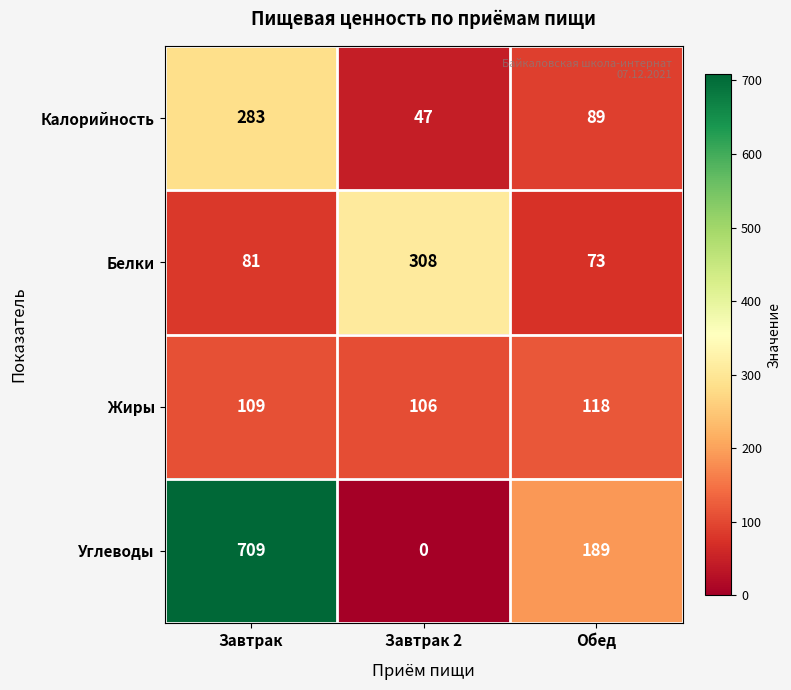

What is the sum of all Калорийность values?

419